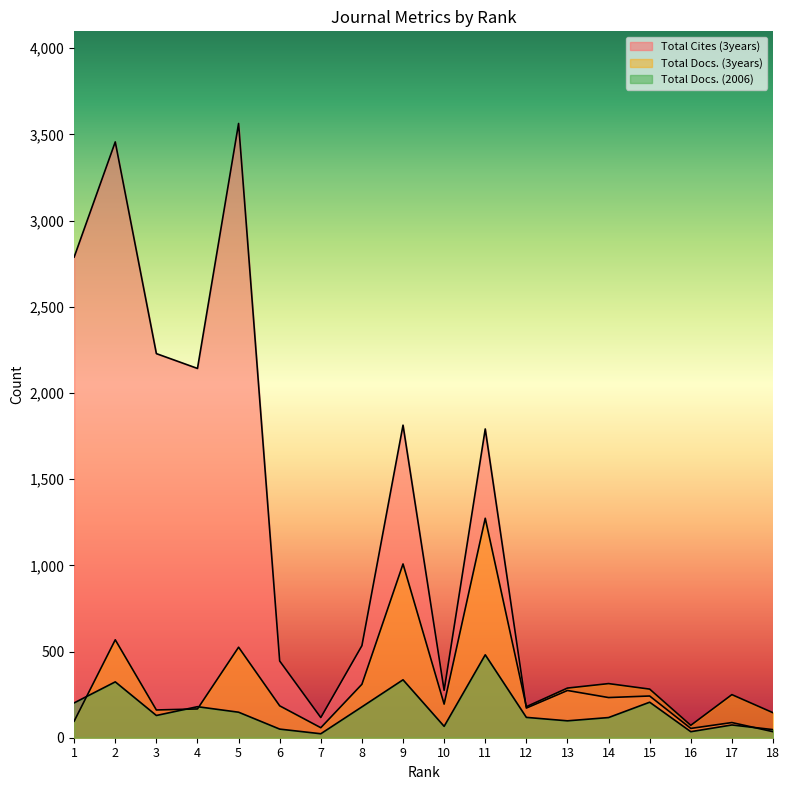

True or false: Total Docs. (3years) has a value of 42 at 12.

False